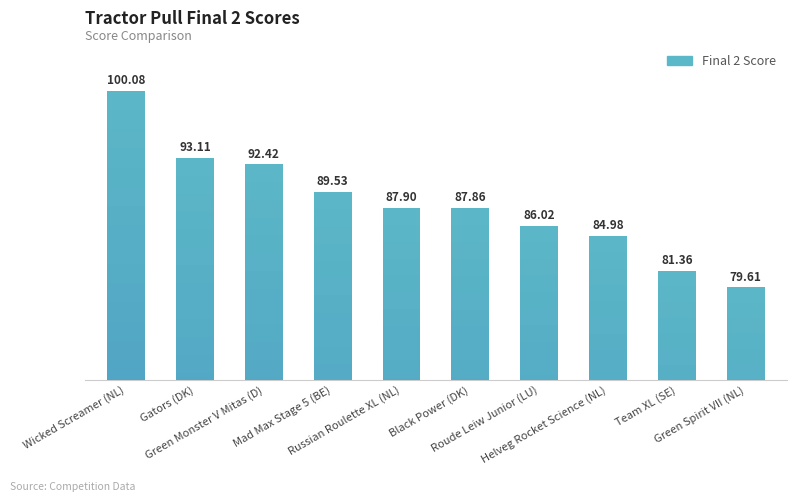

Reading left to right, extract all data points from this chart.

Wicked Screamer (NL)=100.1	Gators (DK)=93.1	Green Monster V Mitas (D)=92.4	Mad Max Stage 5 (BE)=89.5	Russian Roulette XL (NL)=87.9	Black Power (DK)=87.9	Roude Leiw Junior (LU)=86.0	Helveg Rocket Science (NL)=85.0	Team XL (SE)=81.4	Green Spirit VII (NL)=79.6